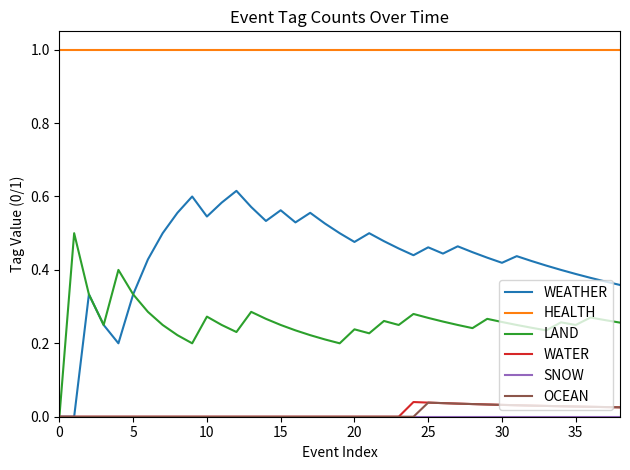

Which series has the largest total across all categories?

HEALTH